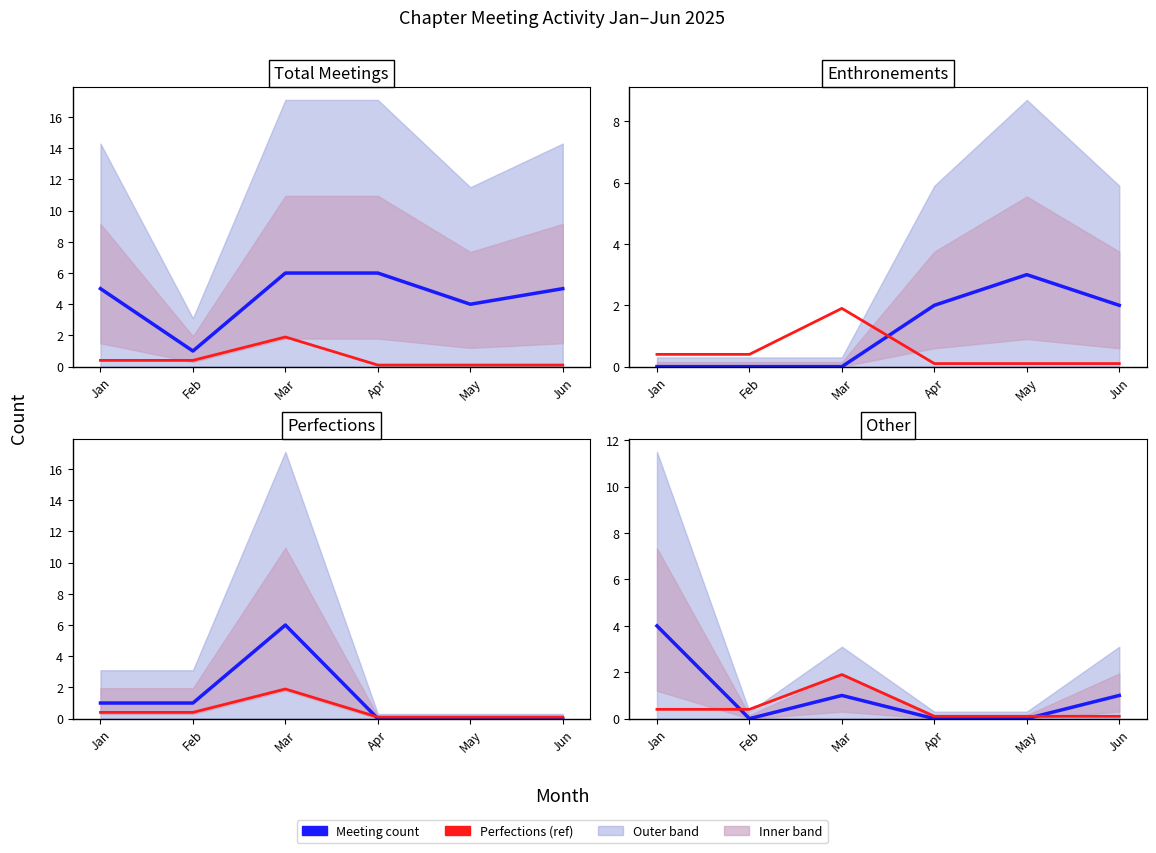

Is it true that Enthronements equals 0.0 at Feb?

True